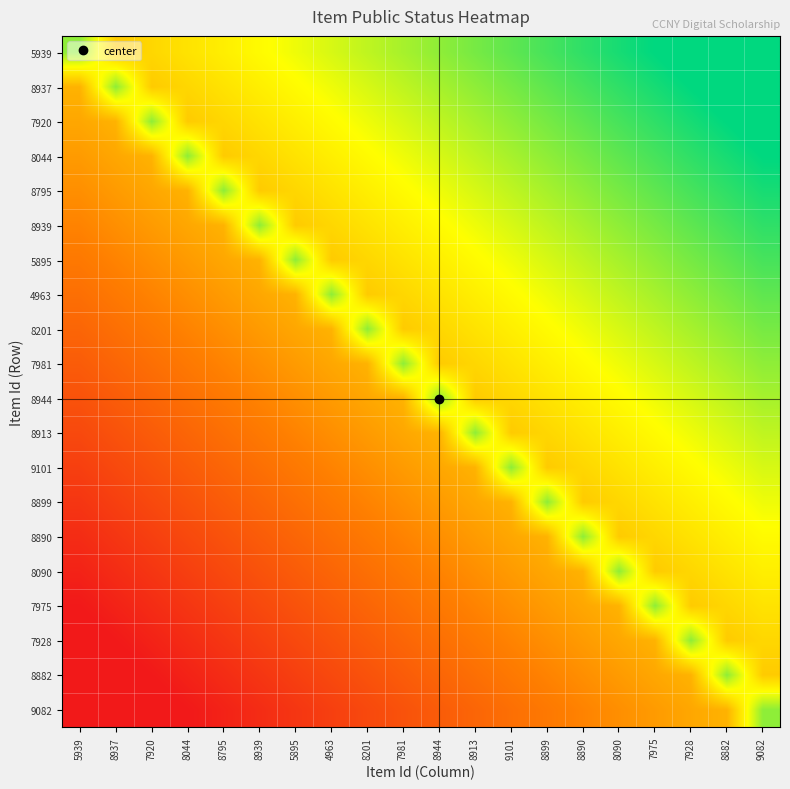

Which series has the largest total across all categories?

5939